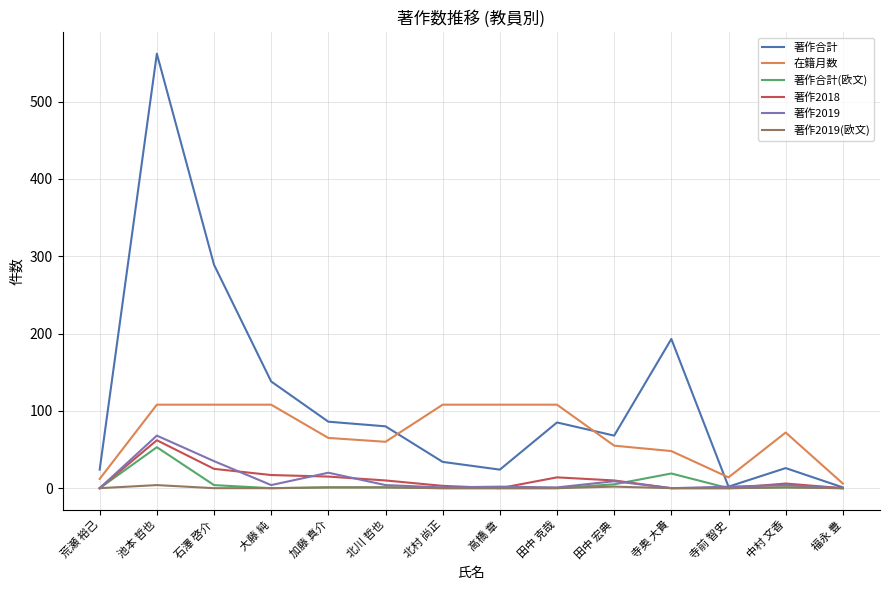

Which series changed the most between 北村 尚正 and 福永 豊?

在籍月数